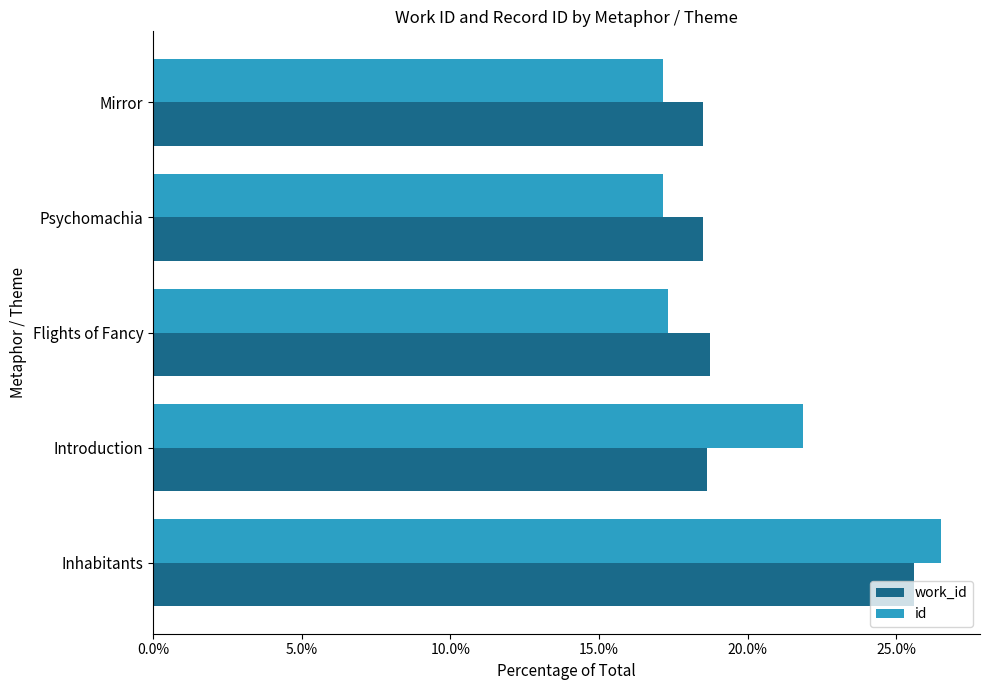

What is the average value of the work_id series?

20.0